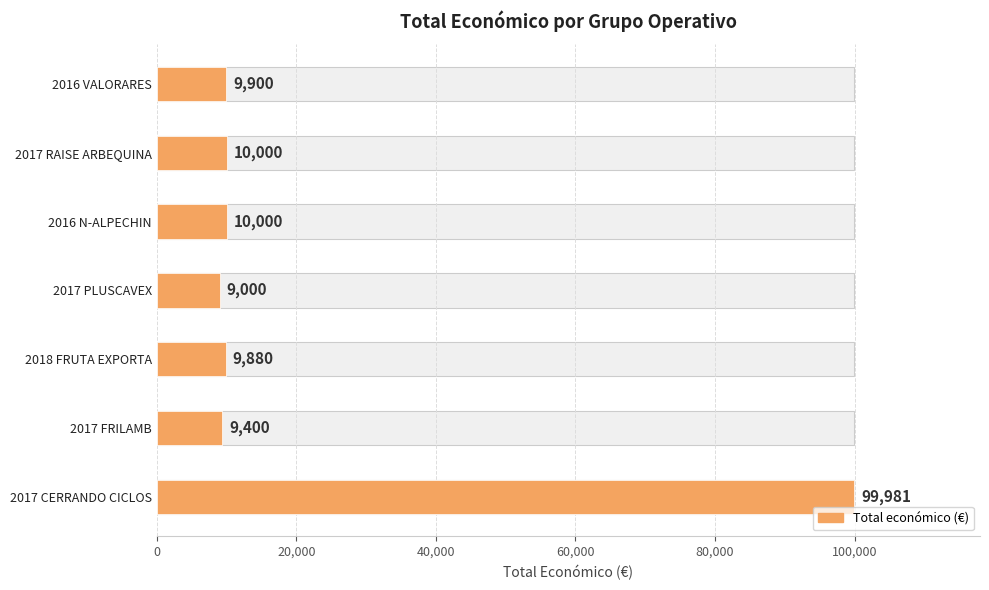

What position from the left is 2016 N-ALPECHIN?

3